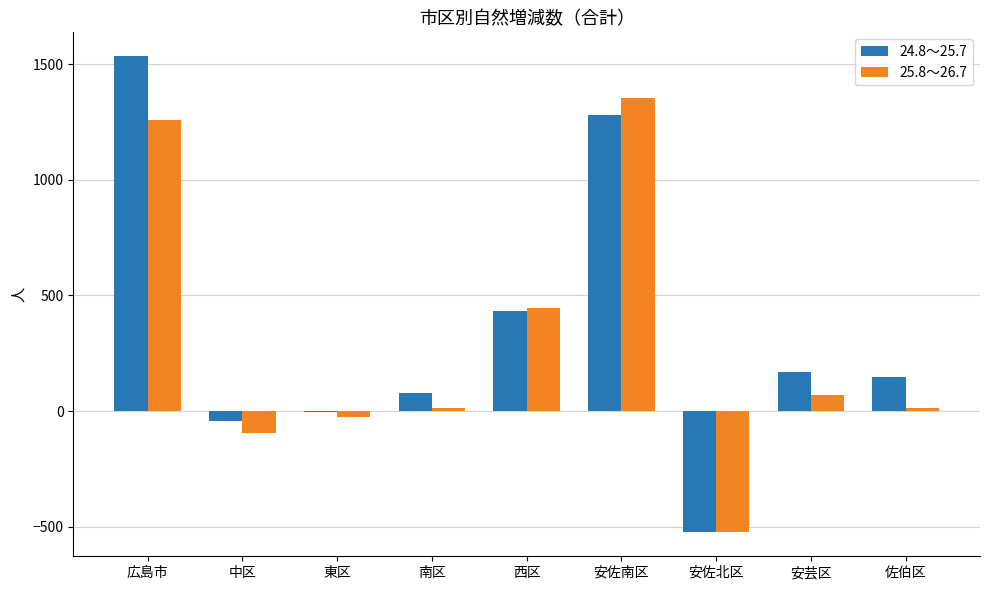

The value of 24.8～25.7 at 安芸区 is 170. True or false?

True